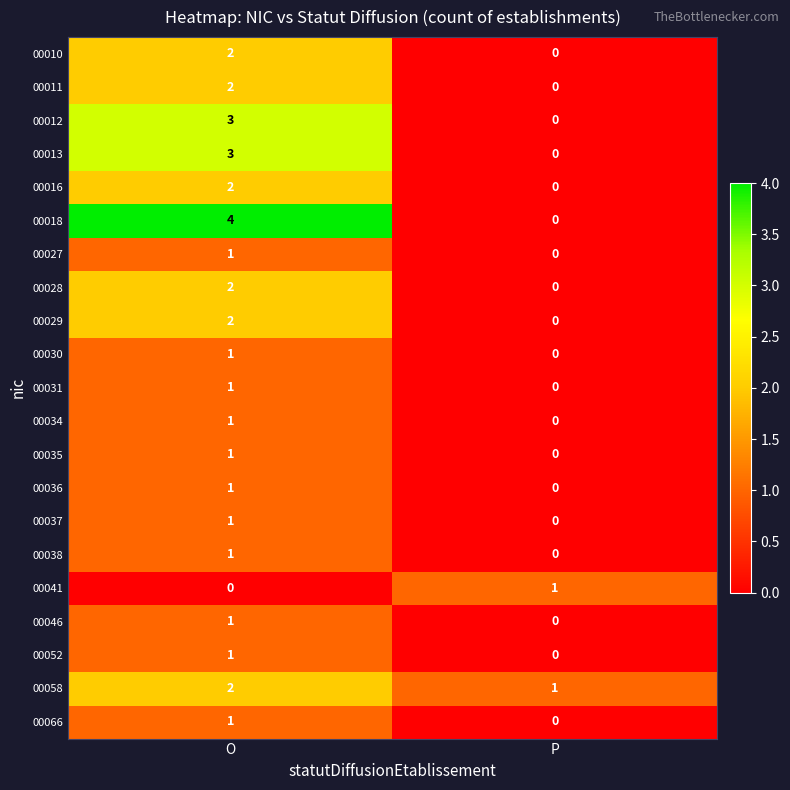

Which series has the largest total across all categories?

00018